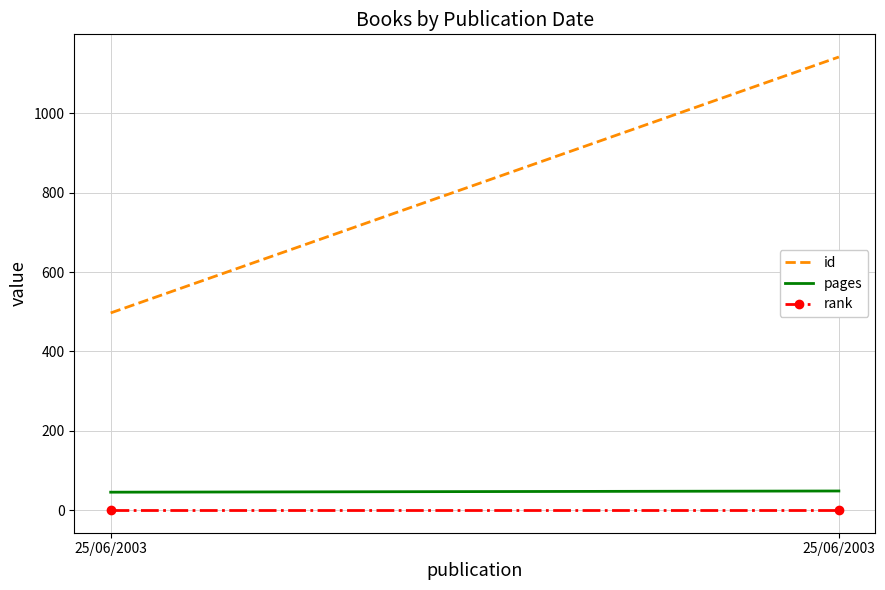

What is the sum of the rank values at 25/06/2003 and 25/06/2003?

2